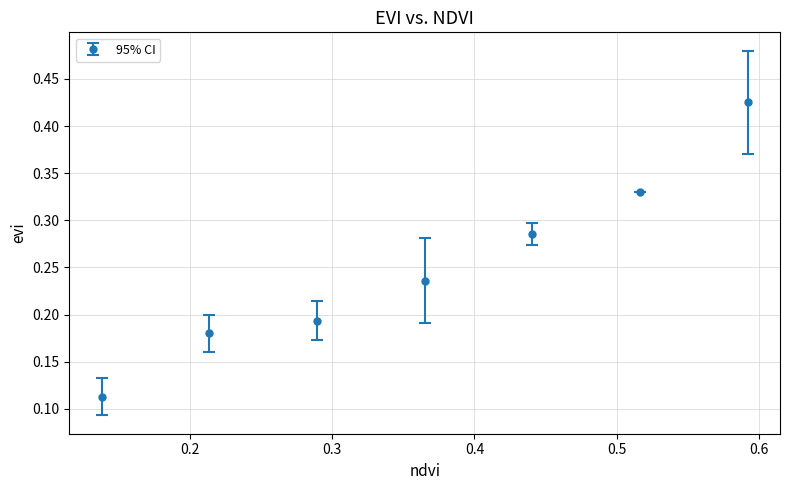

True or false: the data has more than 1 interior local peaks.

False